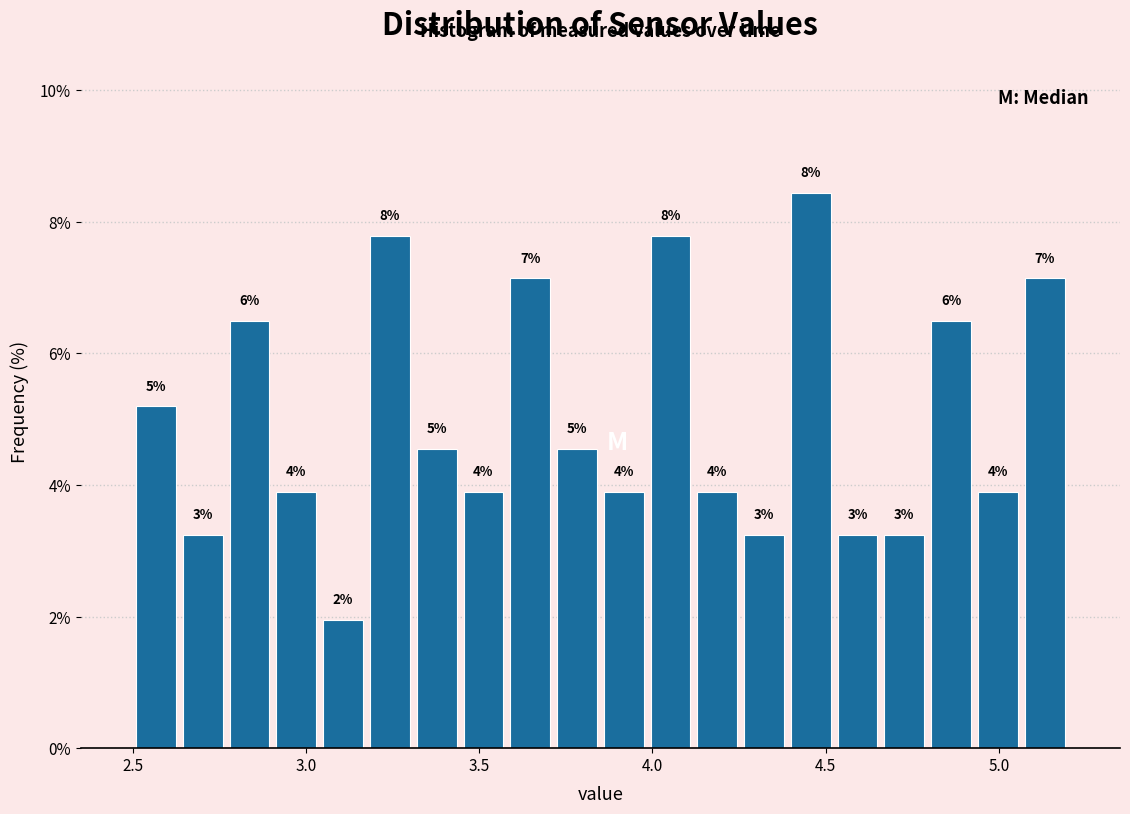

Around what value on the x-axis is the tallest bar? Give the approximate position of its centre, as read against the axis.

4.45